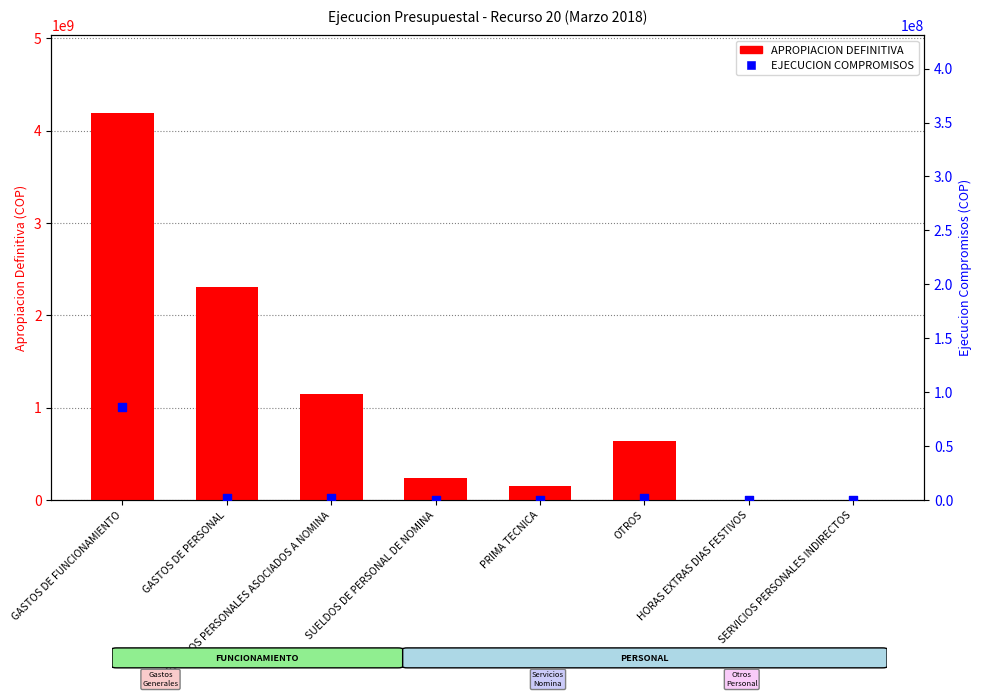

Which series reaches the maximum Y coordinate?

APROPIACION DEFINITIVA